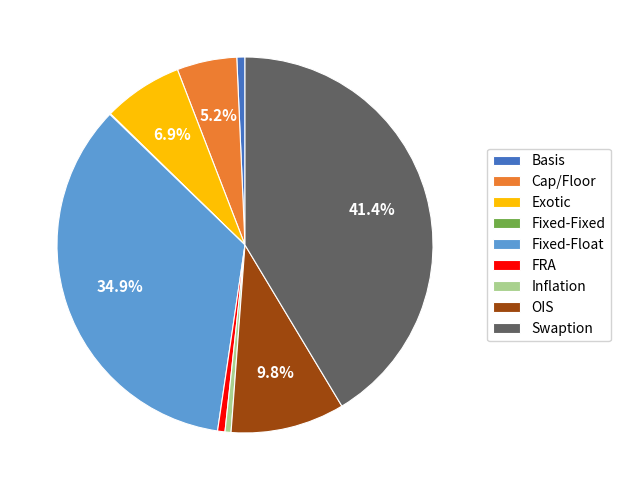

What percentage is NOT represented by Fixed-Float?

65.1%